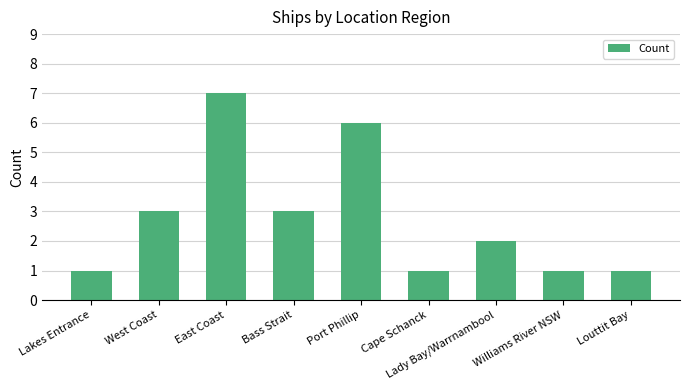

What is the label of the 4th bar from the right?

Cape Schanck